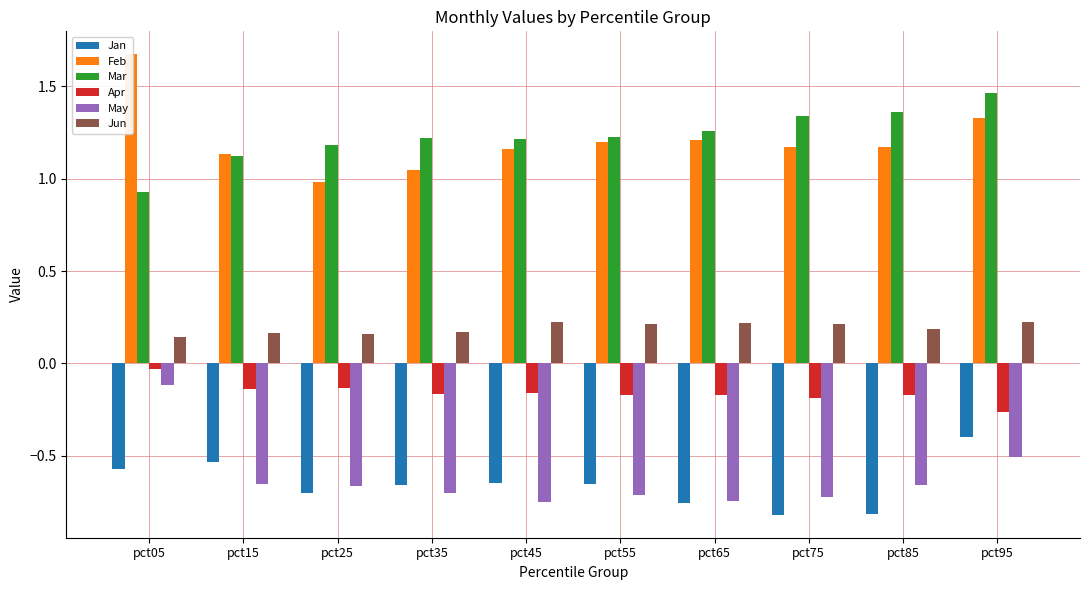

List the labels in order of Mar value, smallest first.

pct05, pct15, pct25, pct45, pct35, pct55, pct65, pct75, pct85, pct95